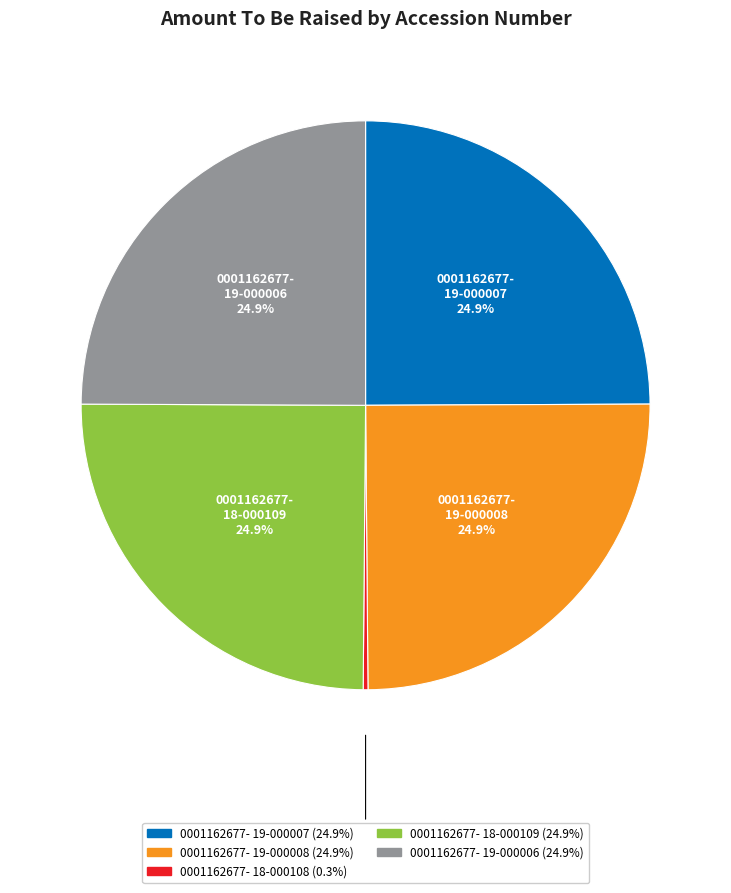

Is there a majority slice in this chart?

No